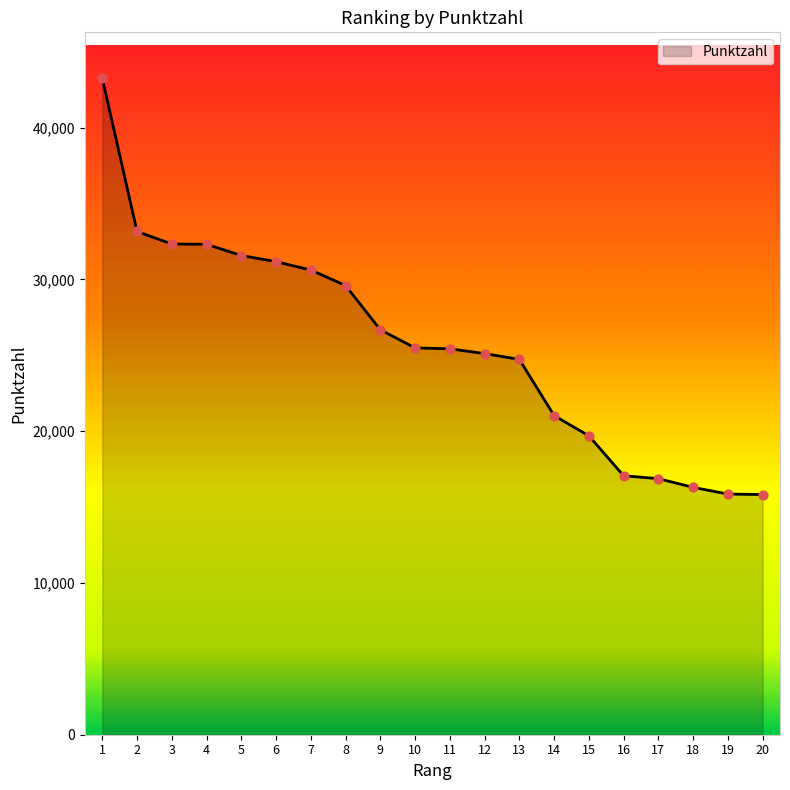

Approximately how many times larger is the value at 3 compared to 16?

1.9